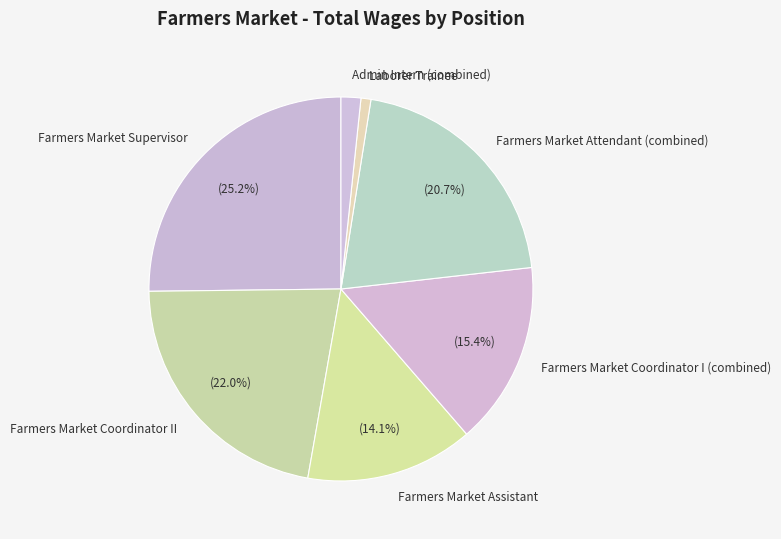

Which slice is the smallest?

Laborer Trainee